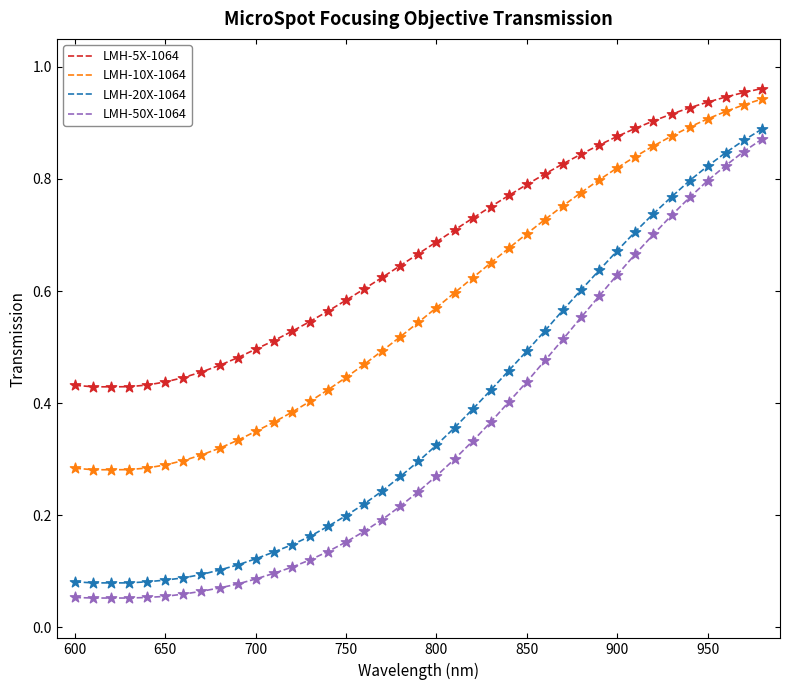

Which series has the largest total across all categories?

LMH-5X-1064